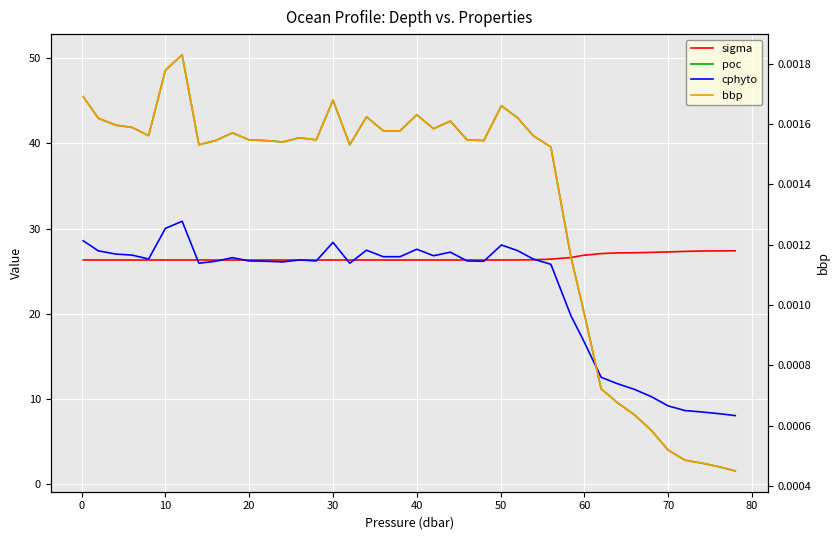

How many interior local peaks does the poc series have?

8